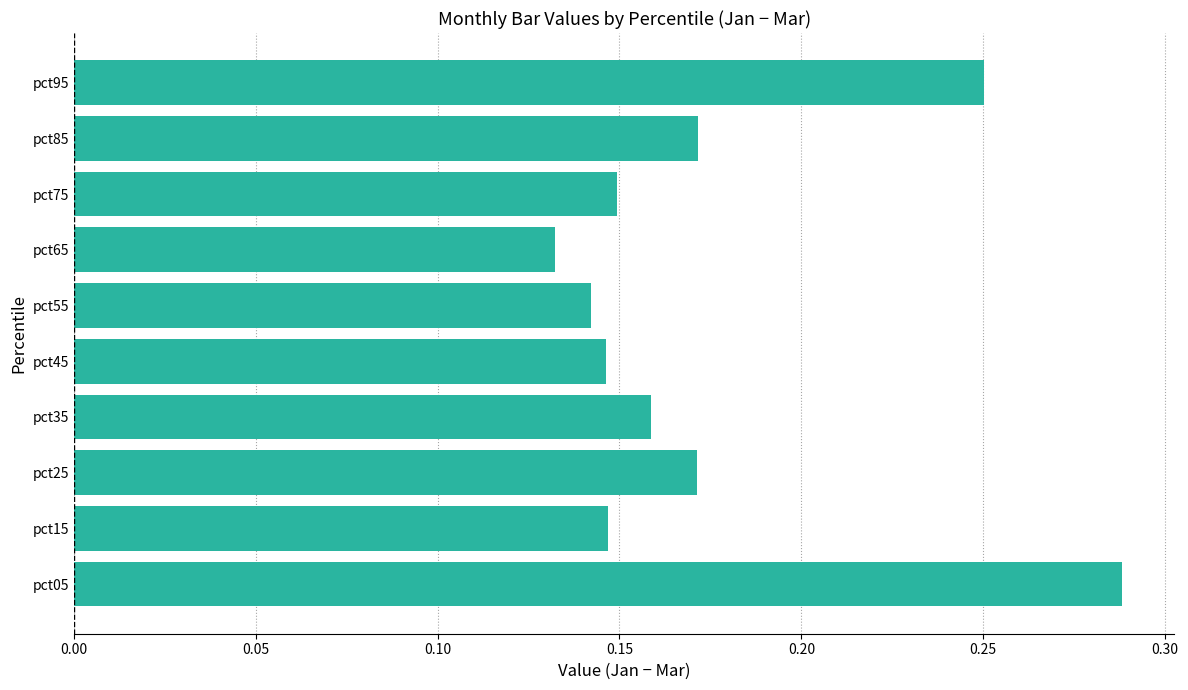

True or false: the data shows 0.2 at pct15.

False